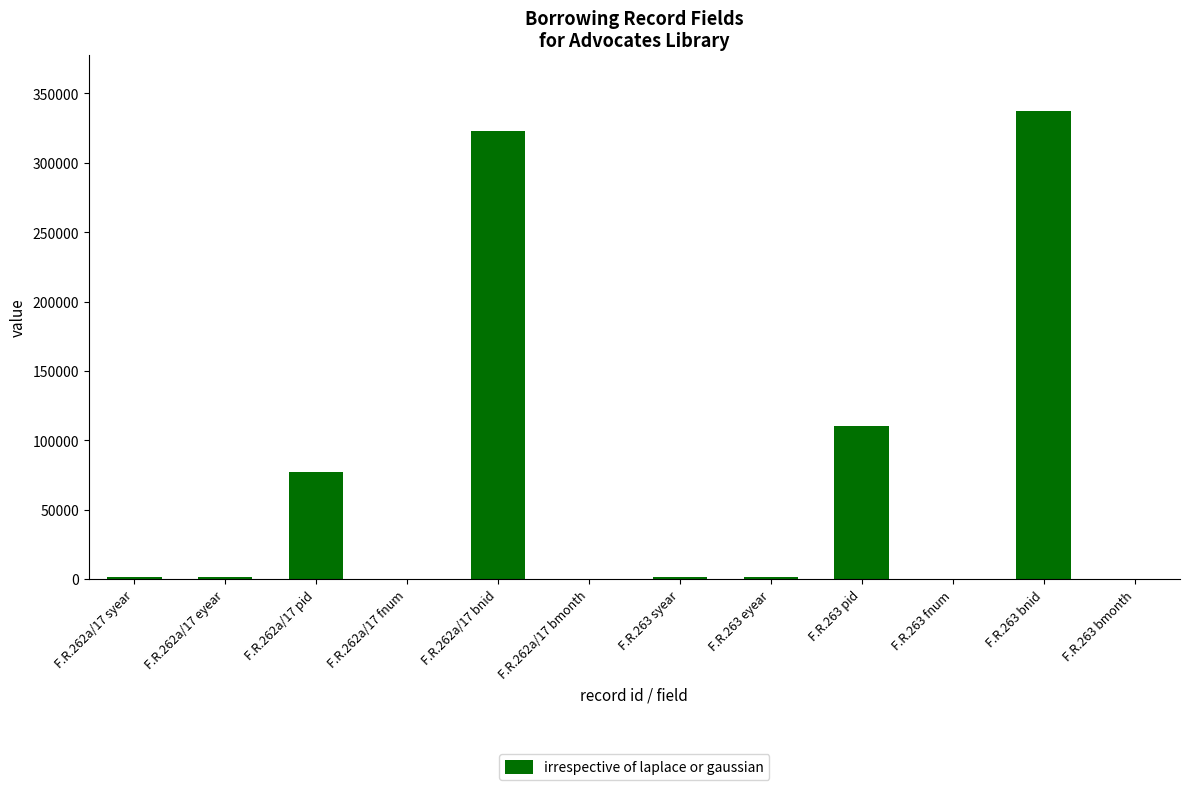

Count the number of data series in this chart.

1